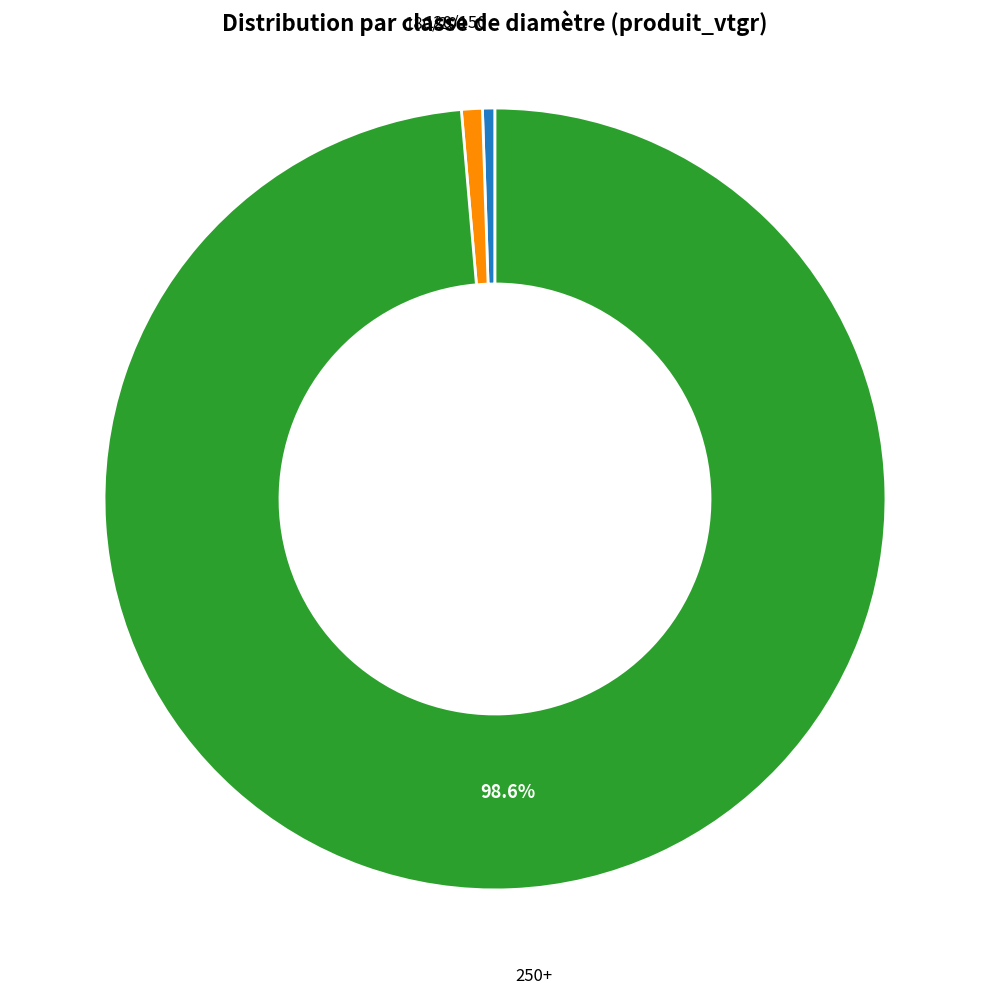

Is it true that 120/150 is 1% of the pie?

True